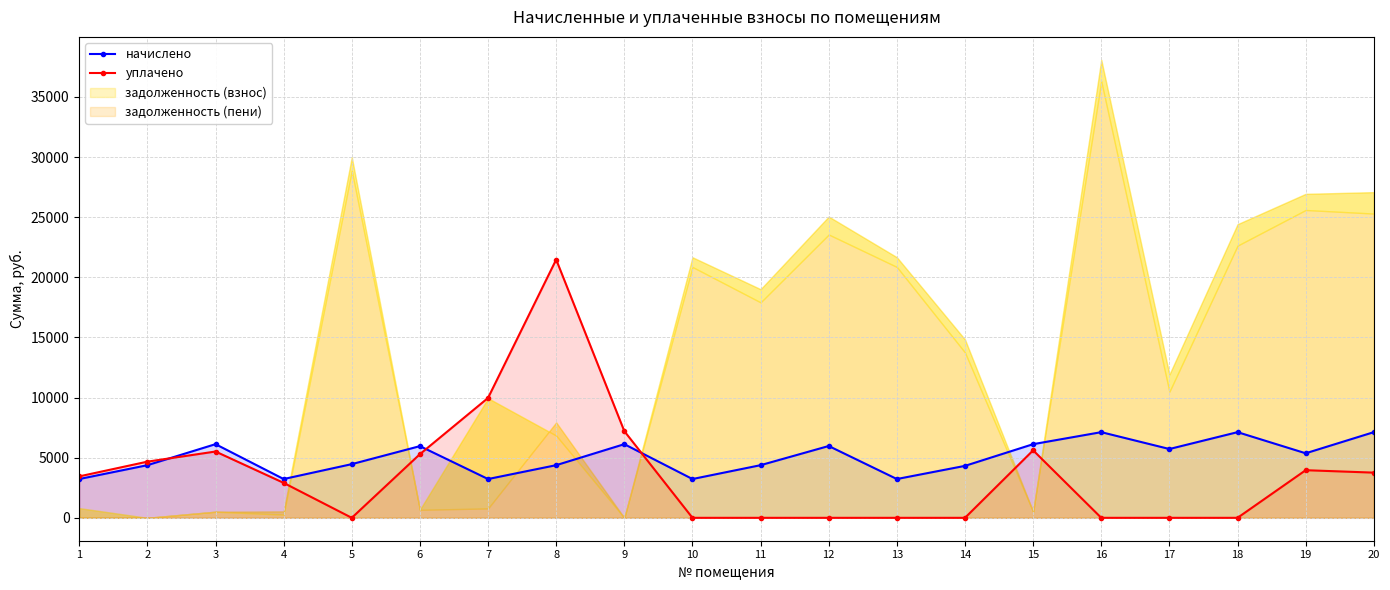

Between 3 and 15, which is larger?

3